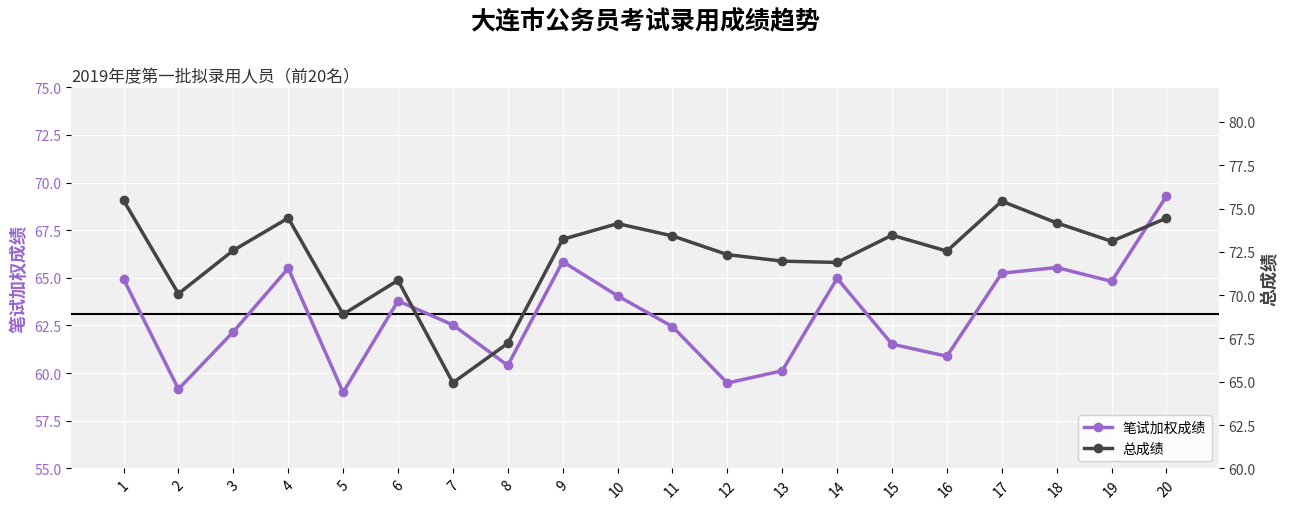

True or false: 总成绩 has more than 2 points higher than both neighbors.

True